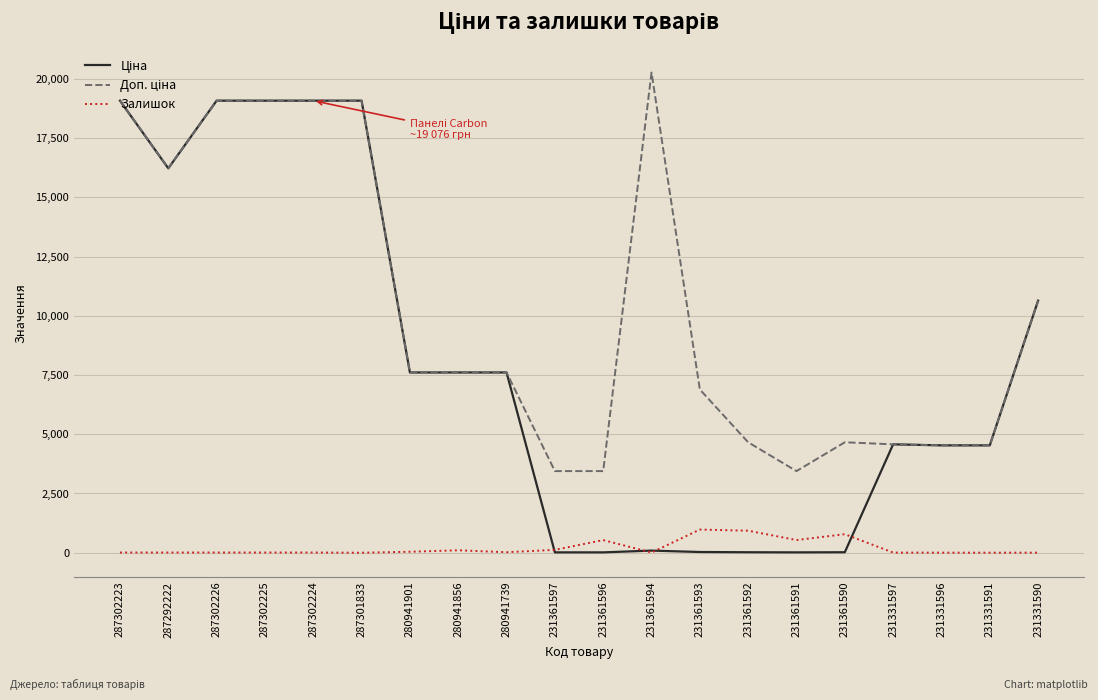

What is the difference between the highest and lowest values at 287301833?

19076.9